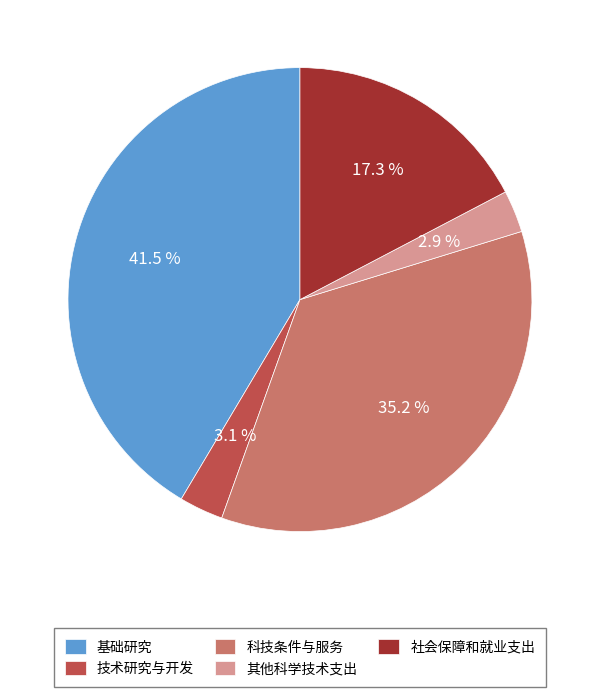

Combined, what portion of the pie is 社会保障和就业支出 and 科技条件与服务?

52.5%